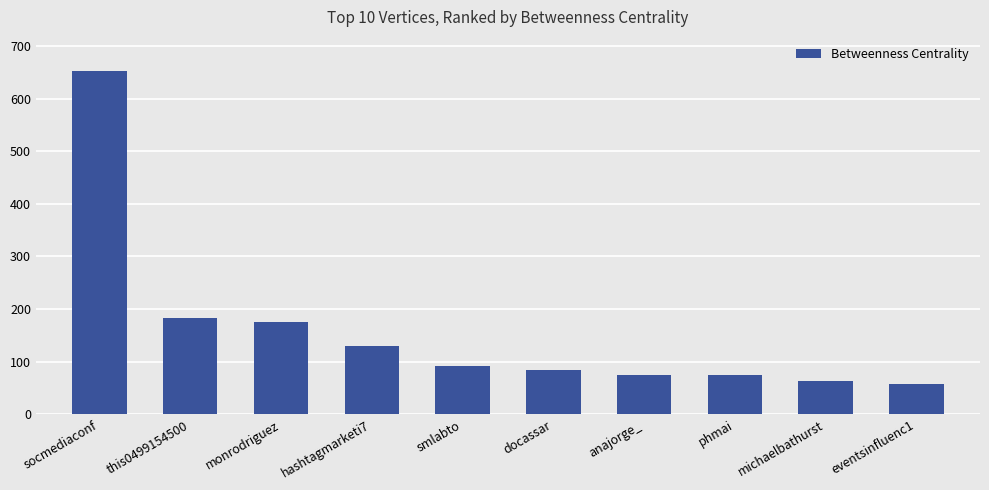

What is the sum of the values at michaelbathurst and monrodriguez?

238.2